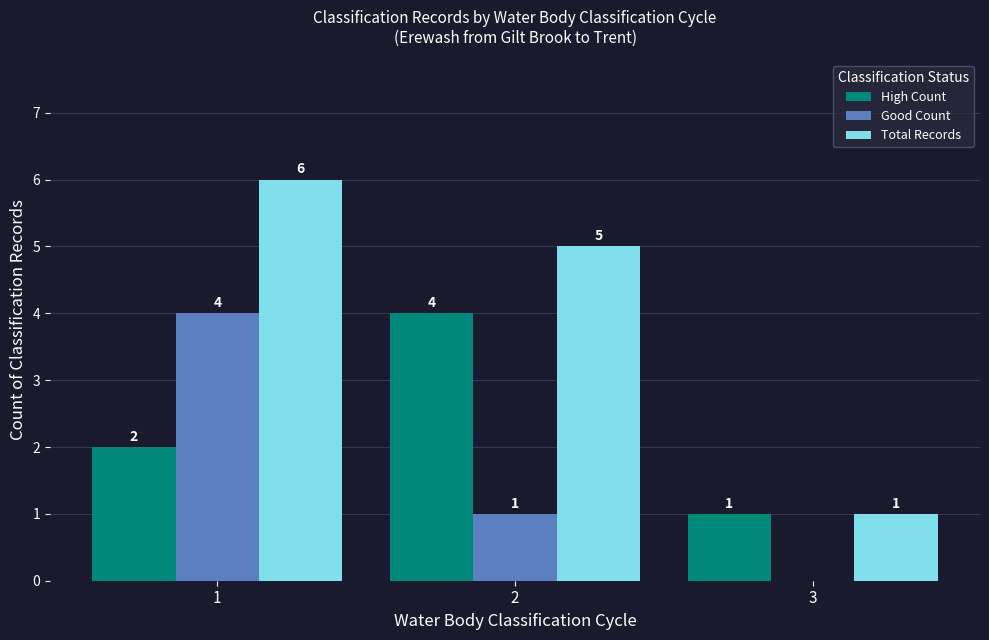

Reading right to left, list all the values displayed in this chart.

High Count: 3=1	2=4	1=2
Good Count: 3=0	2=1	1=4
Total Records: 3=1	2=5	1=6